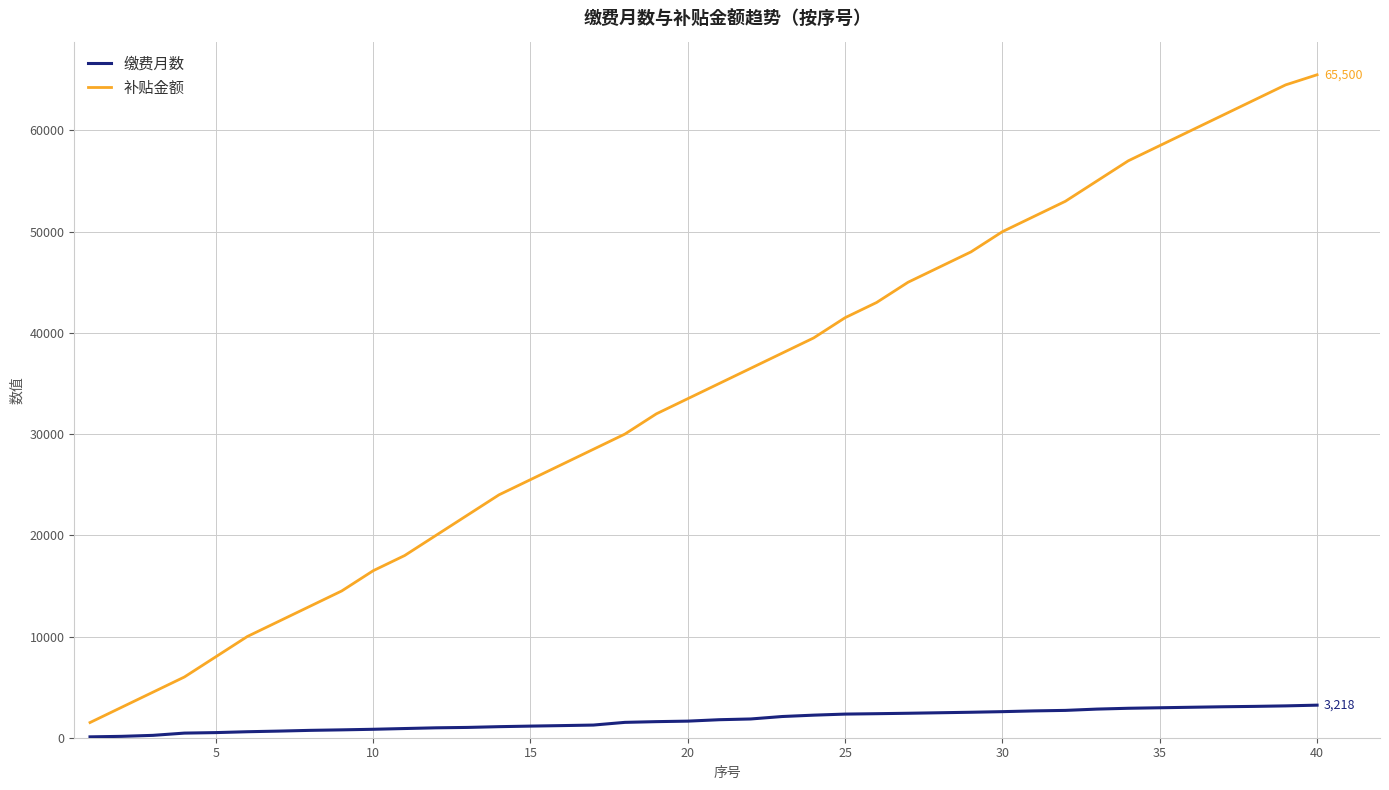

True or false: 缴费月数 and 补贴金额 cross at least once.

False